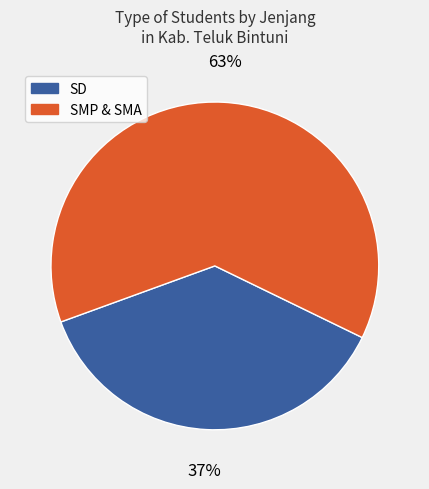

To the nearest percent, what is the difference between the largest and smallest slice percentages?

26%